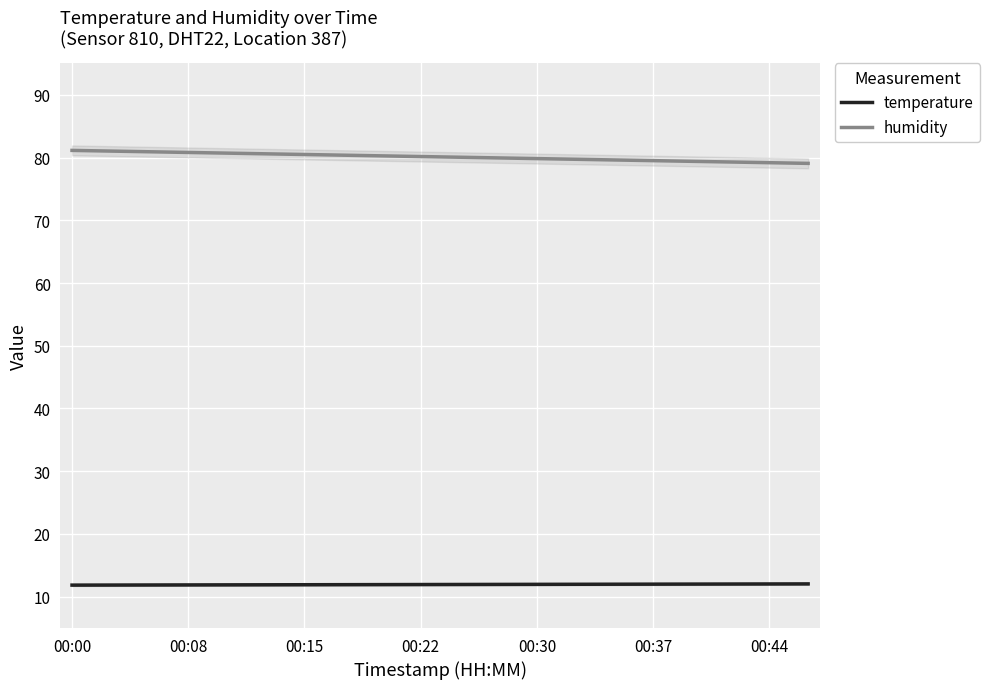

How many lines are shown in the chart?

2